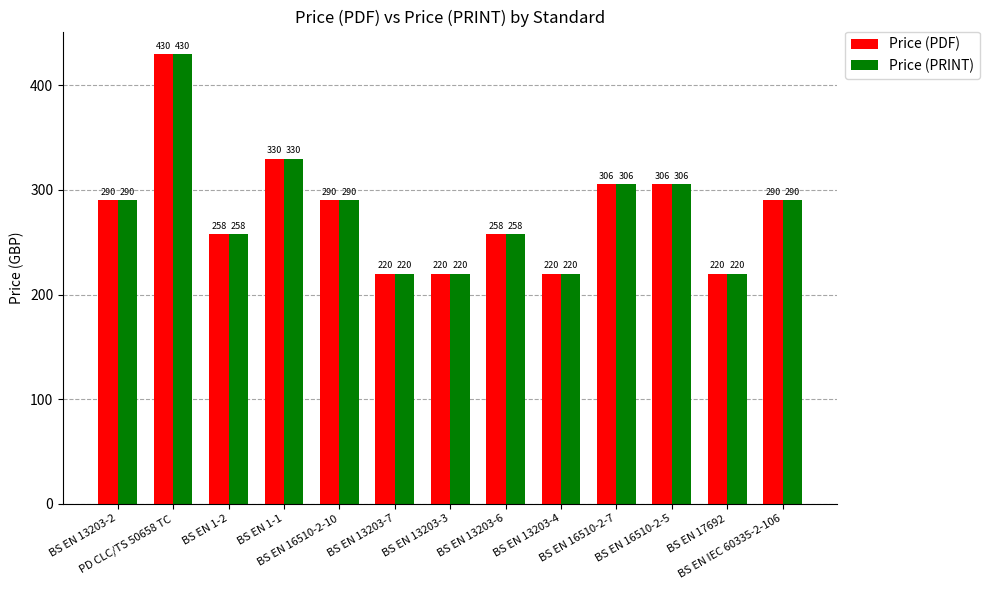

What is the total value across all series at PD CLC/TS 50658 TC?

860